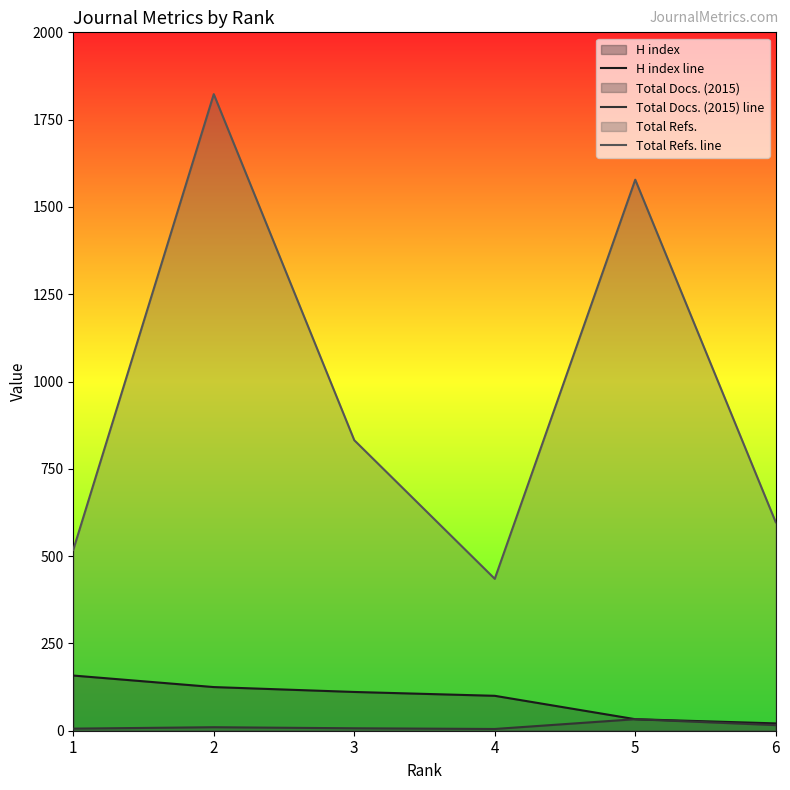

What is the value of the Total Docs. (2015) line point at the 2nd from the left?

10